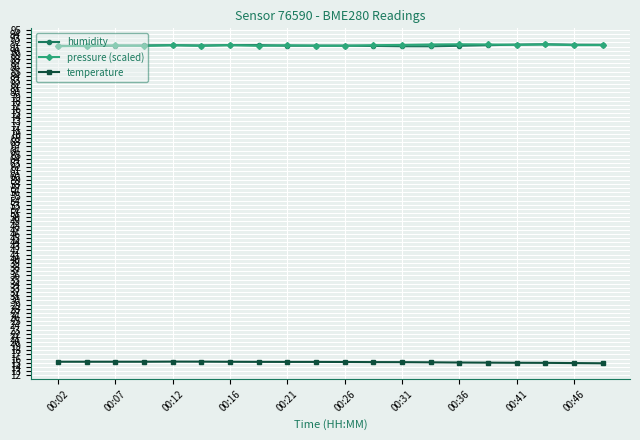

What is the value of the temperature point at the 8th from the left?

15.2